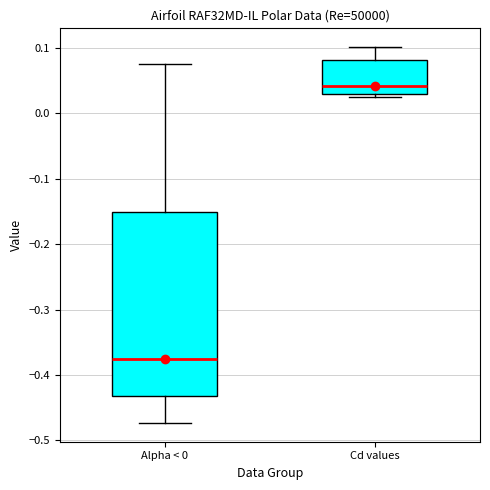

Reading left to right, transcribe this box plot: for each box, give where its median line is, the range the box spans, and where its two whiskers end, as read against the y-axis. The values are not printed on the chart, so give them approximately, as read against the axis.

Alpha < 0: median -0.38, box -0.43 to -0.15, whiskers -0.47 to 0.08
Cd values: median 0.04, box 0.03 to 0.08, whiskers 0.03 (just below the box's lower edge) to 0.10